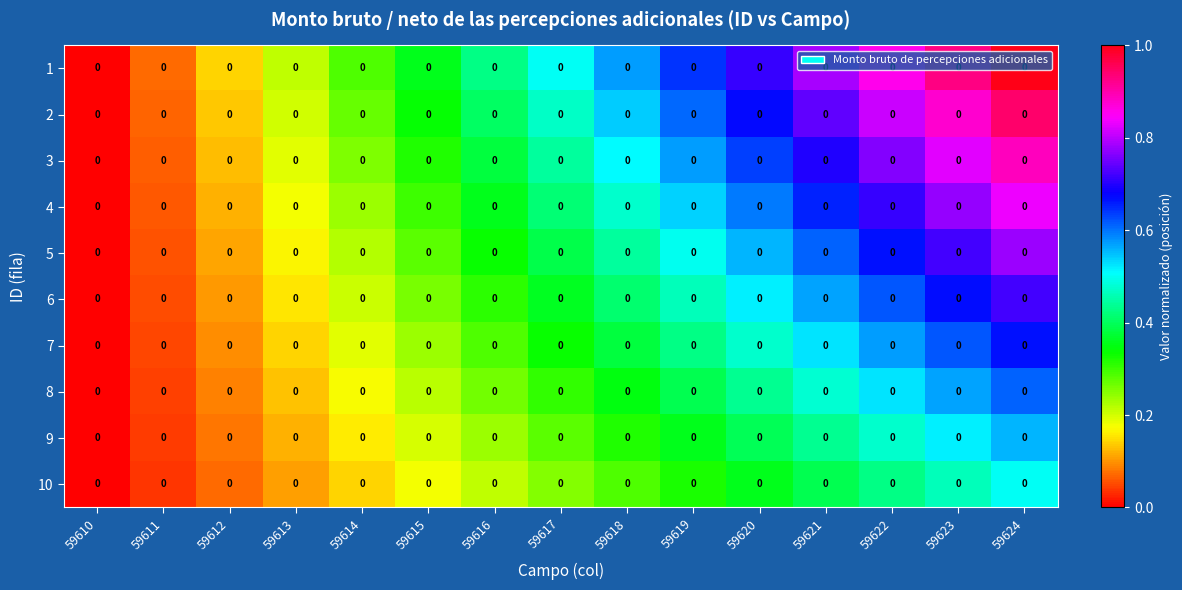

The value of 2 at 59613 is 0.2. True or false?

True